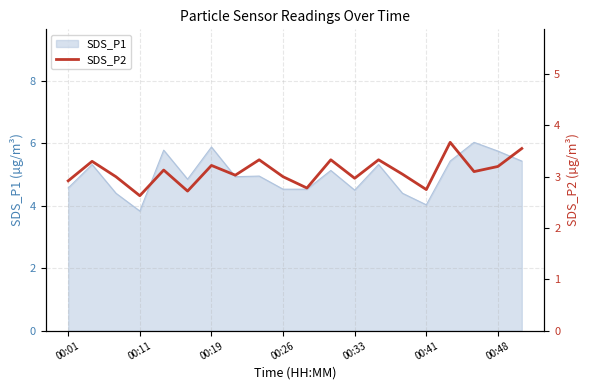

What is the maximum value shown in the chart?

3.7